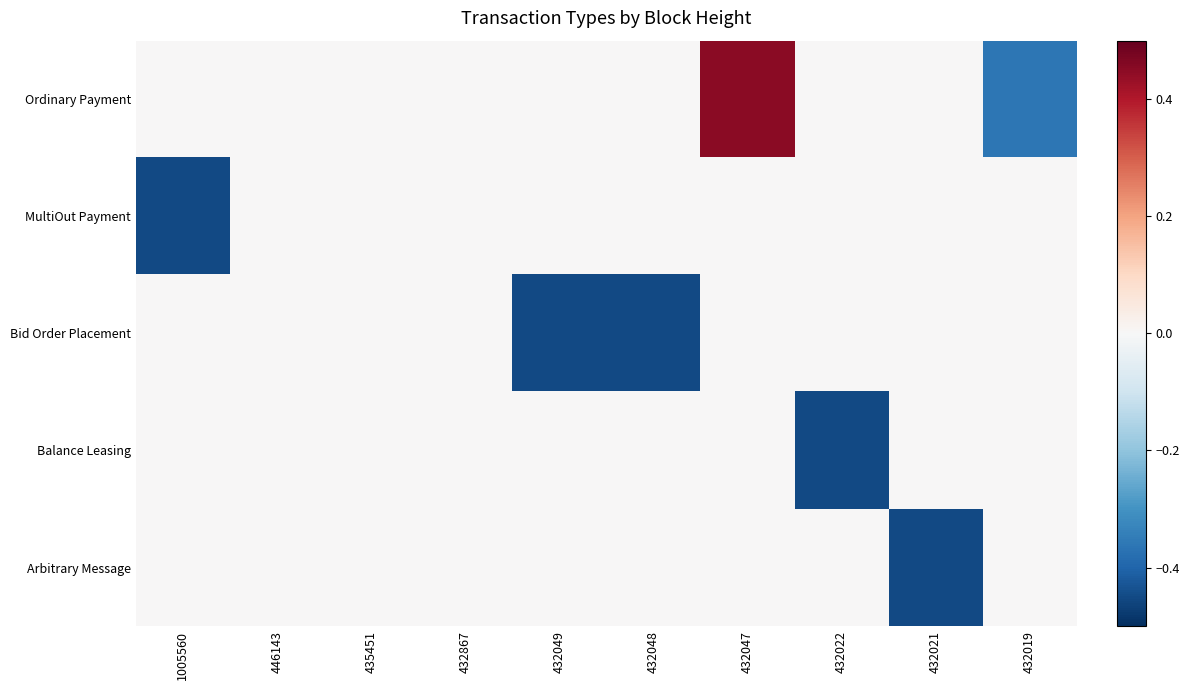

Reading left to right, what are all the values shown in this chart?

Ordinary Payment: 1005560=0.0	446143=0.0	435451=0.0	432867=0.0	432049=0.0	432048=0.0	432047=0.4	432022=0.0	432021=0.0	432019=-0.4
MultiOut Payment: 1005560=-0.4	446143=0.0	435451=0.0	432867=0.0	432049=0.0	432048=0.0	432047=0.0	432022=0.0	432021=0.0	432019=0.0
Bid Order Placement: 1005560=0.0	446143=0.0	435451=0.0	432867=0.0	432049=-0.5	432048=-0.5	432047=0.0	432022=0.0	432021=0.0	432019=0.0
Balance Leasing: 1005560=0.0	446143=0.0	435451=0.0	432867=0.0	432049=0.0	432048=0.0	432047=0.0	432022=-0.5	432021=0.0	432019=0.0
Arbitrary Message: 1005560=0.0	446143=0.0	435451=0.0	432867=0.0	432049=0.0	432048=0.0	432047=0.0	432022=0.0	432021=-0.5	432019=0.0